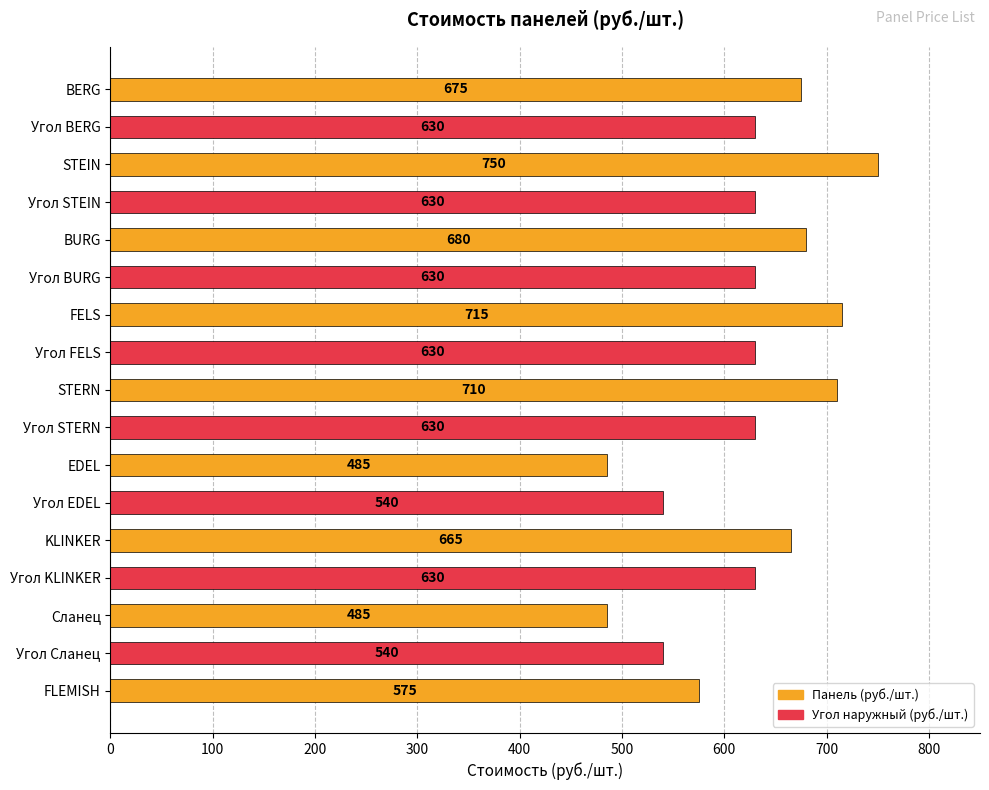

What position from the top is Угол BERG?

2